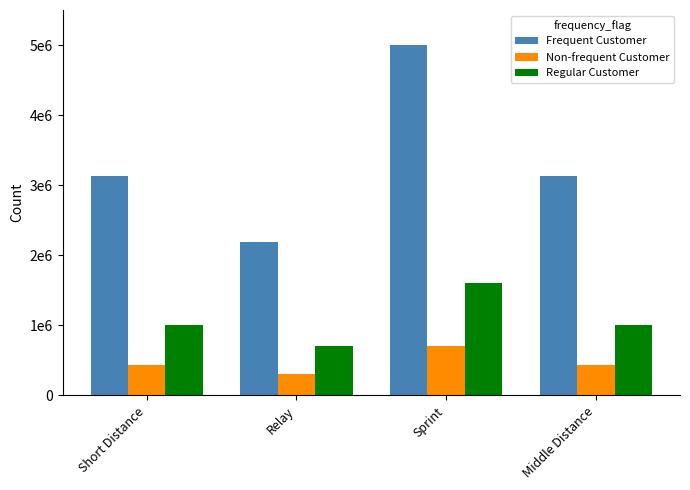

What is the label of the 4th bar from the right?

Short Distance